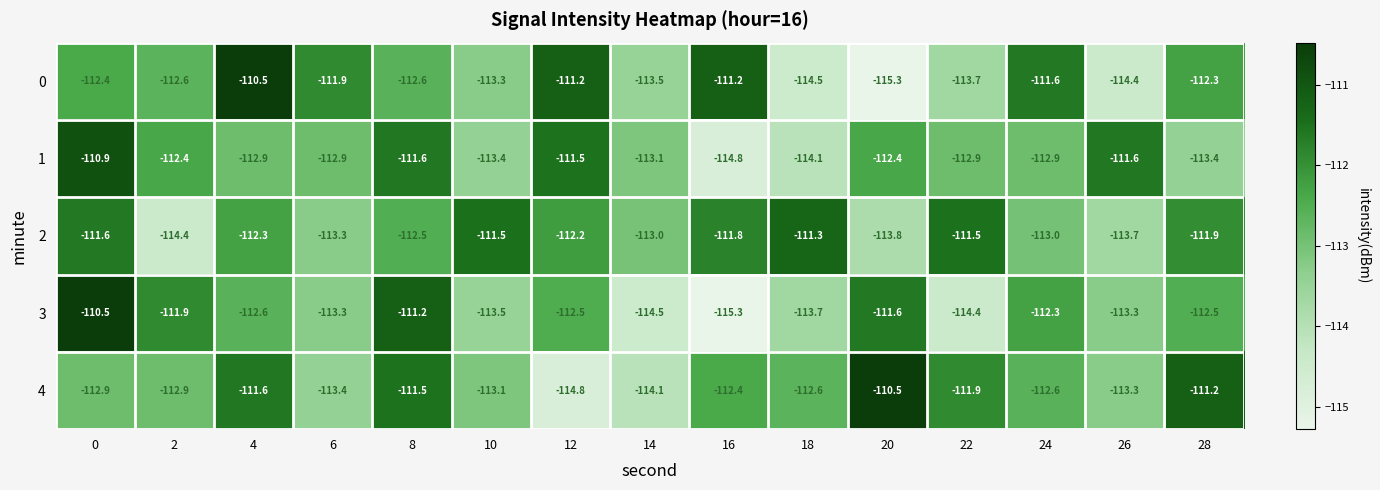

What is the total value across all series at 8?

-559.4